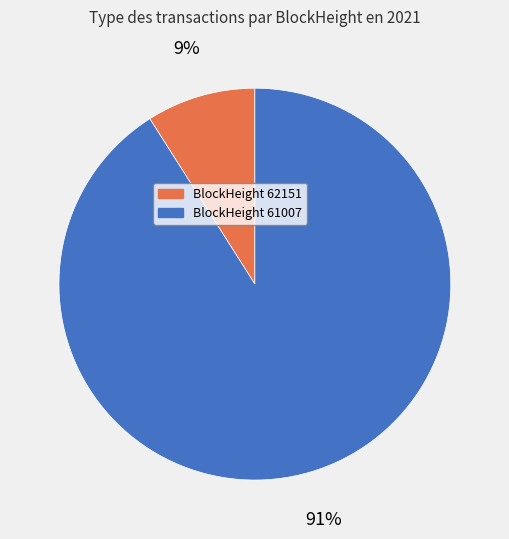

Is there any slice that represents more than half of the pie?

Yes